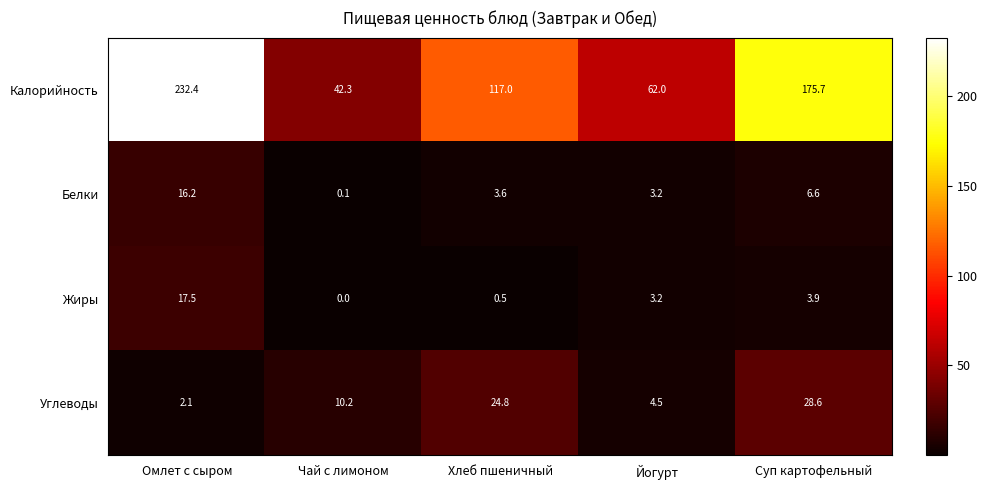

Reading right to left, extract all data points from this chart.

Калорийность: Суп картофельный=175.7	Йогурт=62.0	Хлеб пшеничный=117.0	Чай с лимоном=42.3	Омлет с сыром=232.4
Белки: Суп картофельный=6.6	Йогурт=3.2	Хлеб пшеничный=3.6	Чай с лимоном=0.1	Омлет с сыром=16.2
Жиры: Суп картофельный=3.9	Йогурт=3.2	Хлеб пшеничный=0.5	Чай с лимоном=0.0	Омлет с сыром=17.5
Углеводы: Суп картофельный=28.6	Йогурт=4.5	Хлеб пшеничный=24.8	Чай с лимоном=10.2	Омлет с сыром=2.1